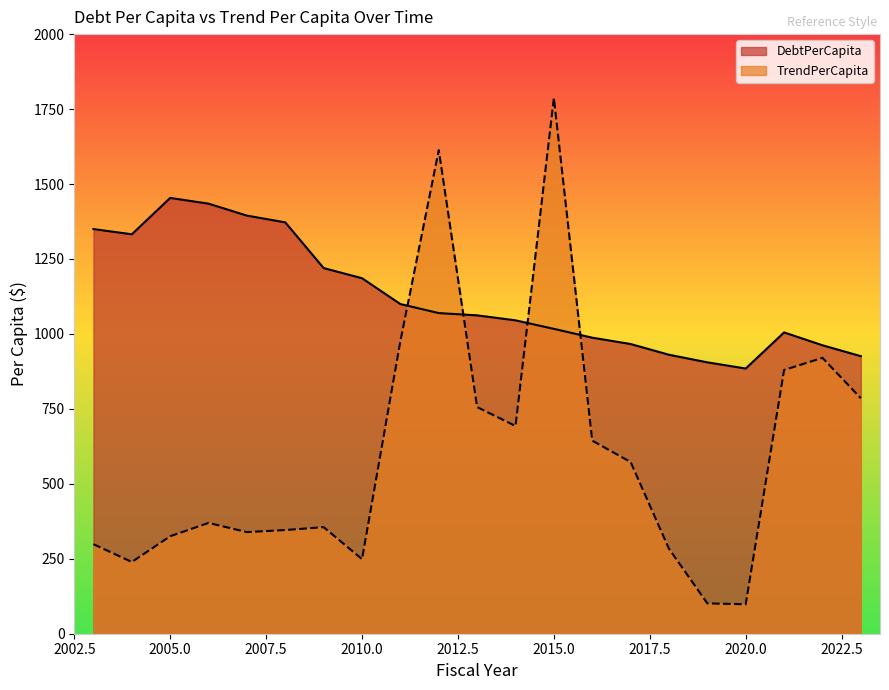

Which series changed the most between 2009 and 2022?

TrendPerCapita